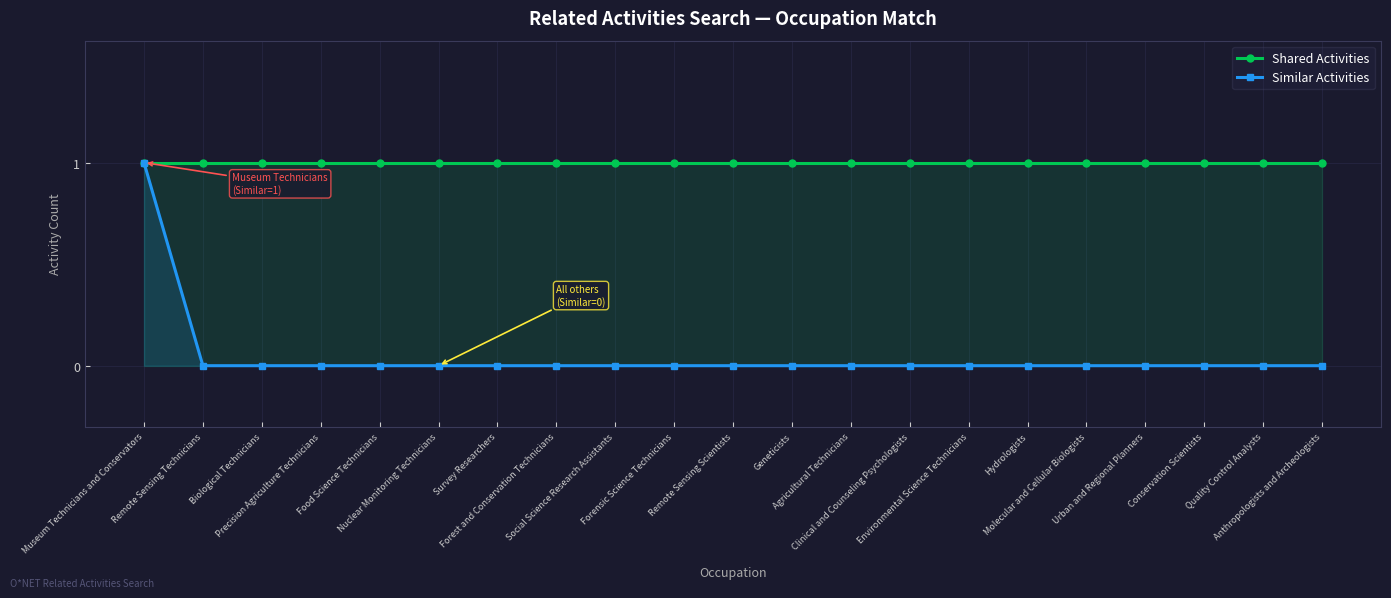

What is the maximum value shown in the chart?

1